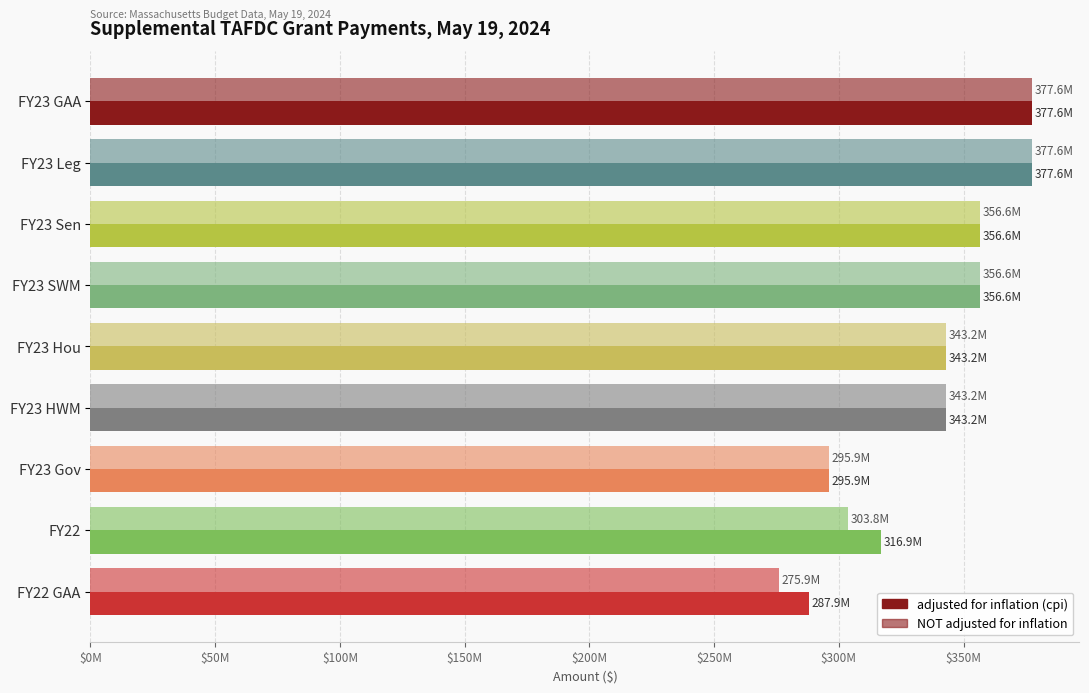

How many categories are shown in the chart?

9